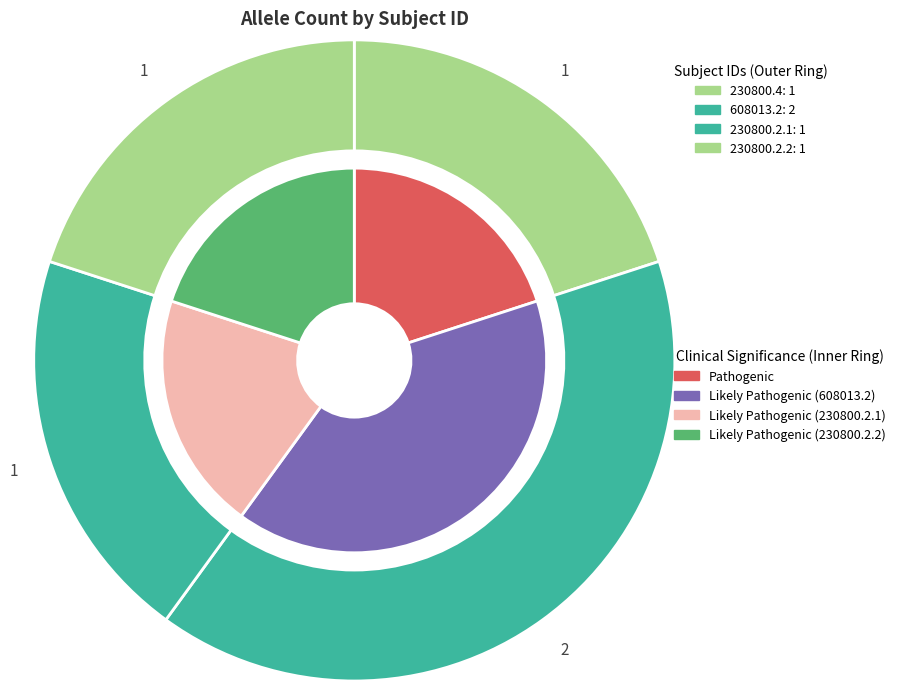

To the nearest percent, what is the combined percentage of 230800.4 and 230800.2.2?

40%